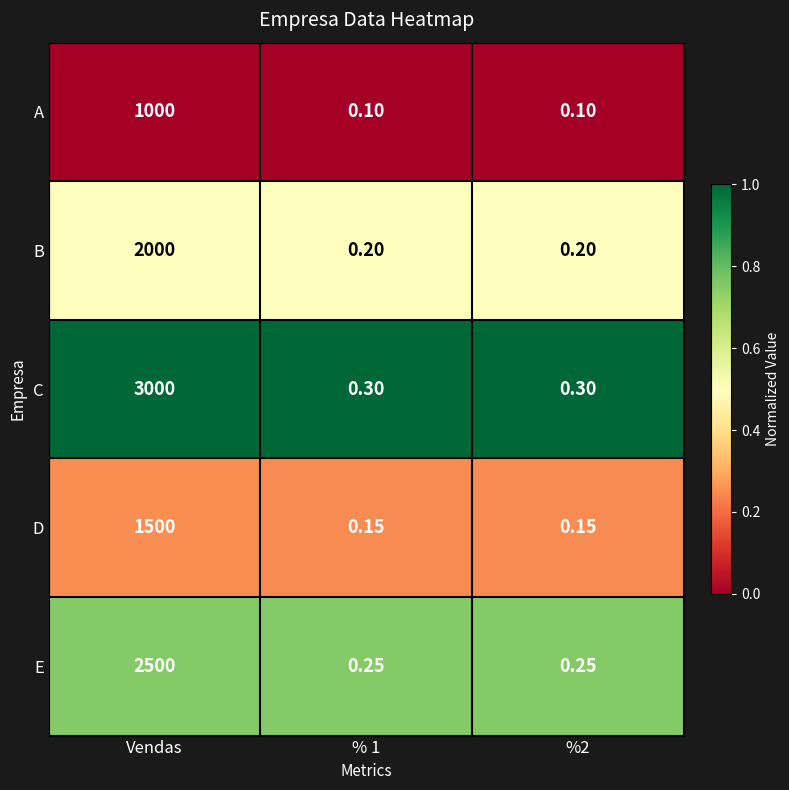

Which series has the largest total across all categories?

C